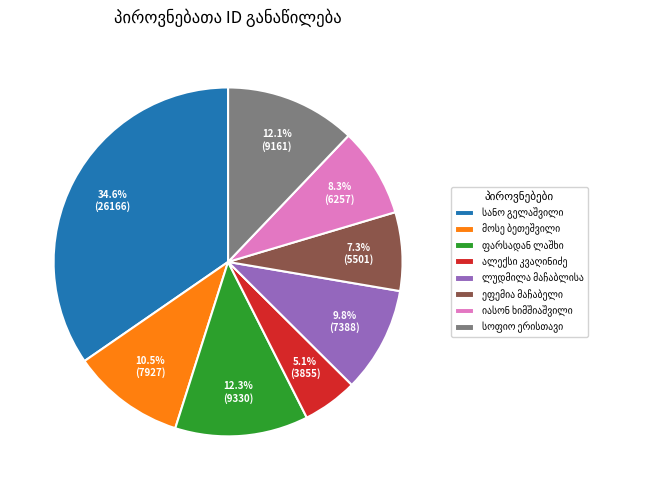

Count the number of slices in the pie.

8